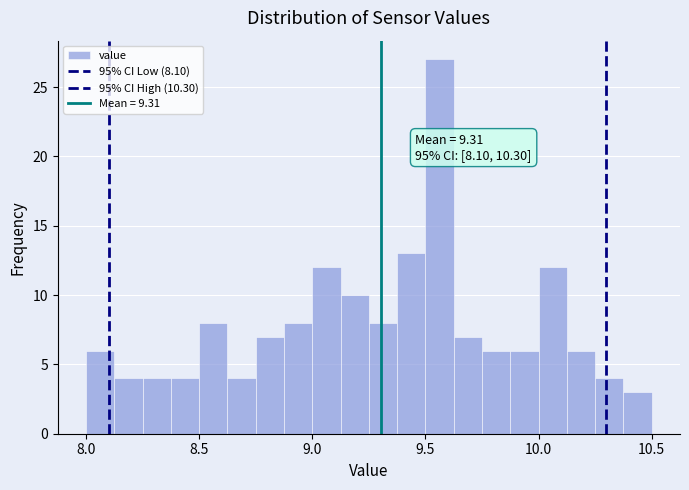

Around what value on the x-axis is the tallest bar? Give the approximate position of its centre, as read against the axis.

9.55